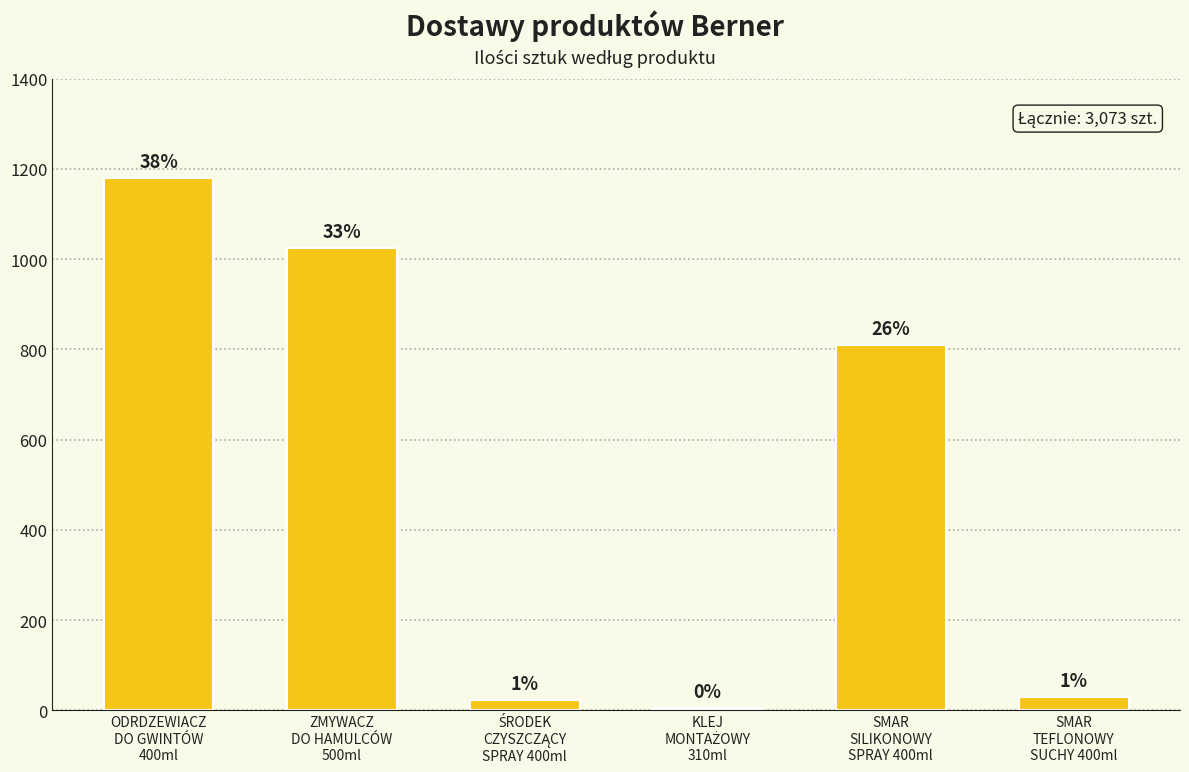

How many bars are there in total?

6